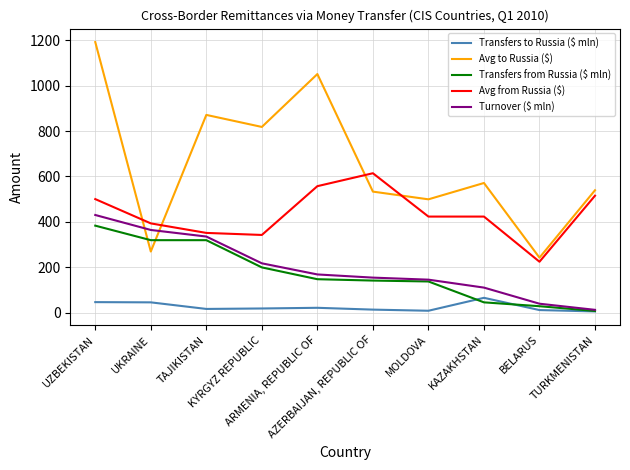

Which series has the widest spread of values?

Avg to Russia ($)